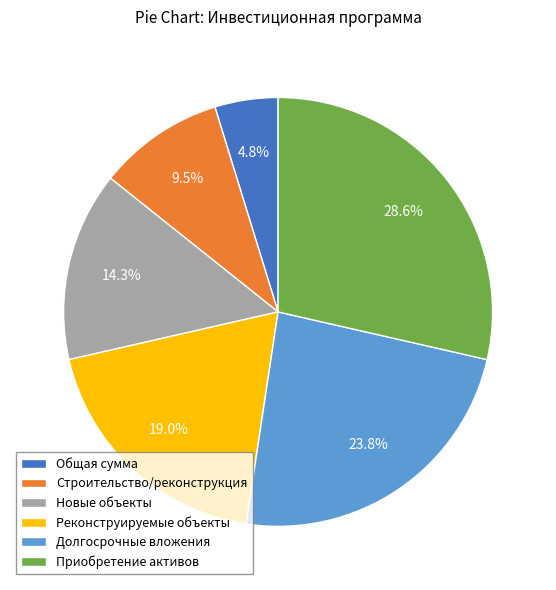

What is the ratio of the value at Долгосрочные вложения to the value at Приобретение активов?

0.8